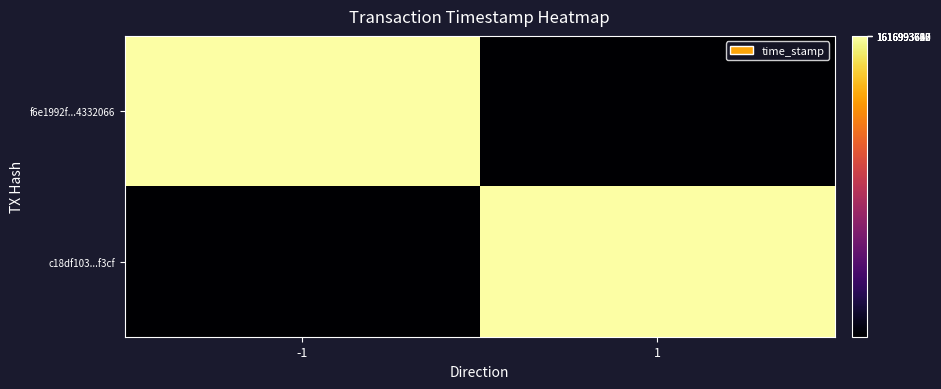

Rank the series at -1 from lowest to highest value.

c18df103...f3cf, f6e1992f...4332066